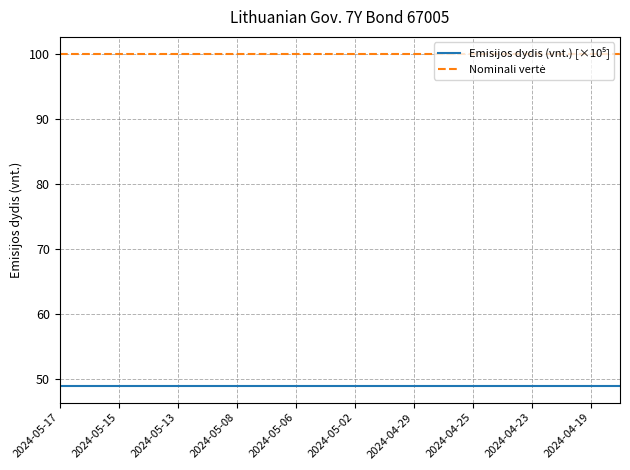

What is the greatest value displayed?

100